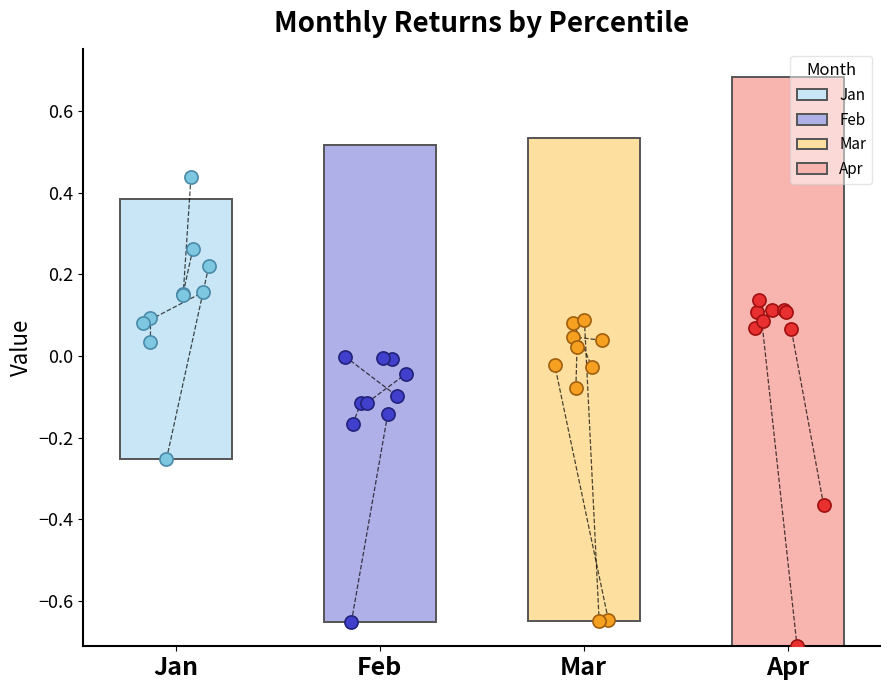

Which series has the largest total across all categories?

Jan